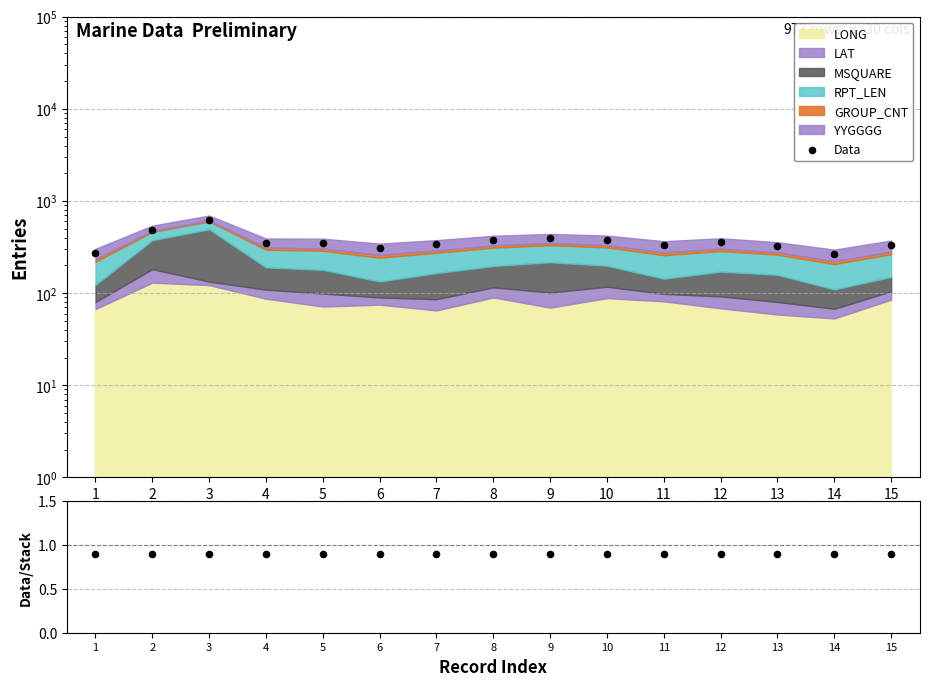

Is the value of Data at 2 greater than the value of Data/Stack at 13?

Yes